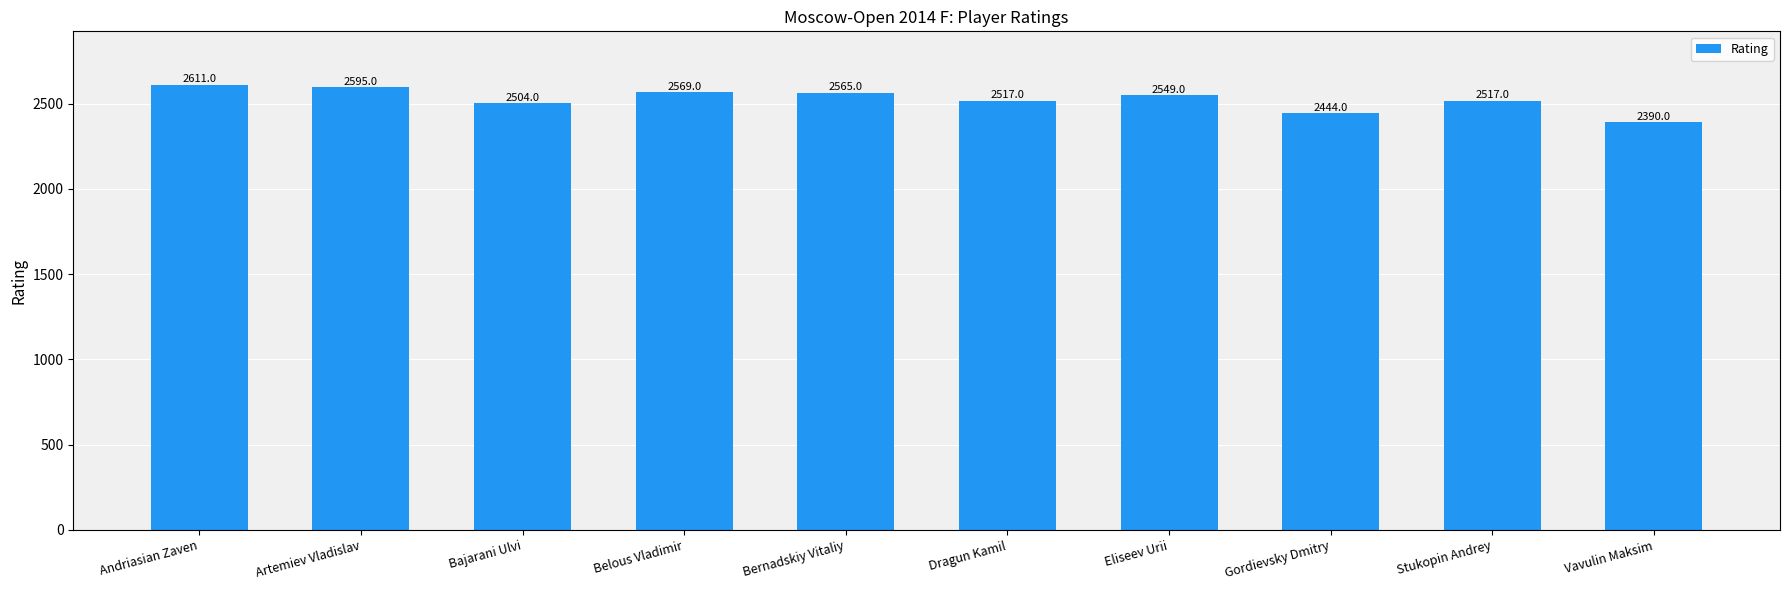

How many series are shown in this chart?

1